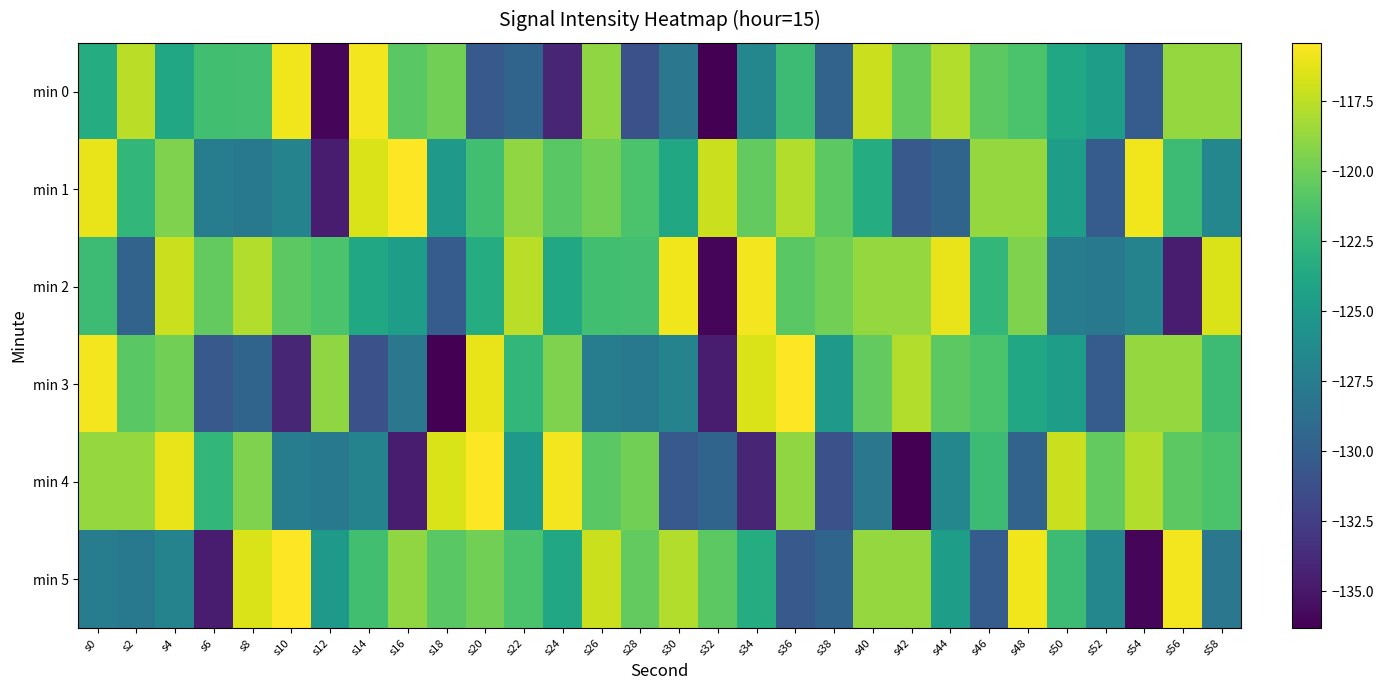

Rank the series by their maximum value, from lowest to highest.

min 0, min 2, min 1, min 3, min 4, min 5